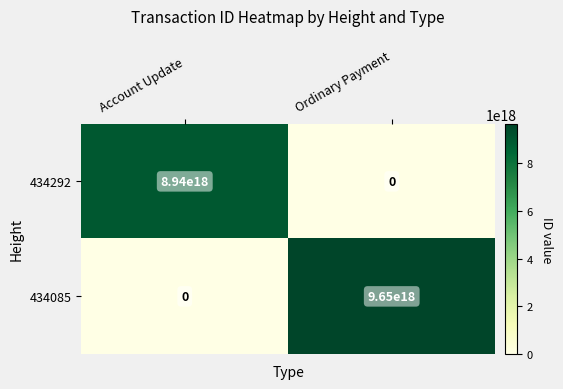

Is it true that 434085 equals 3512298350489827328 at Ordinary Payment?

False